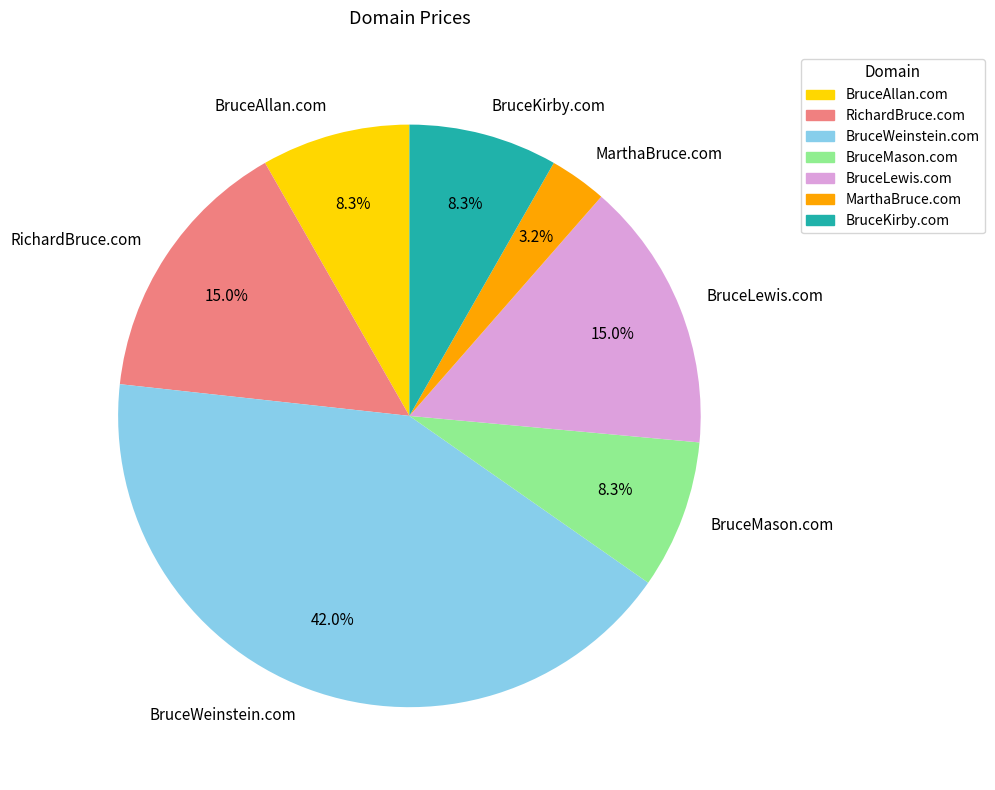

Is it true that BruceLewis.com is 15% of the pie?

True